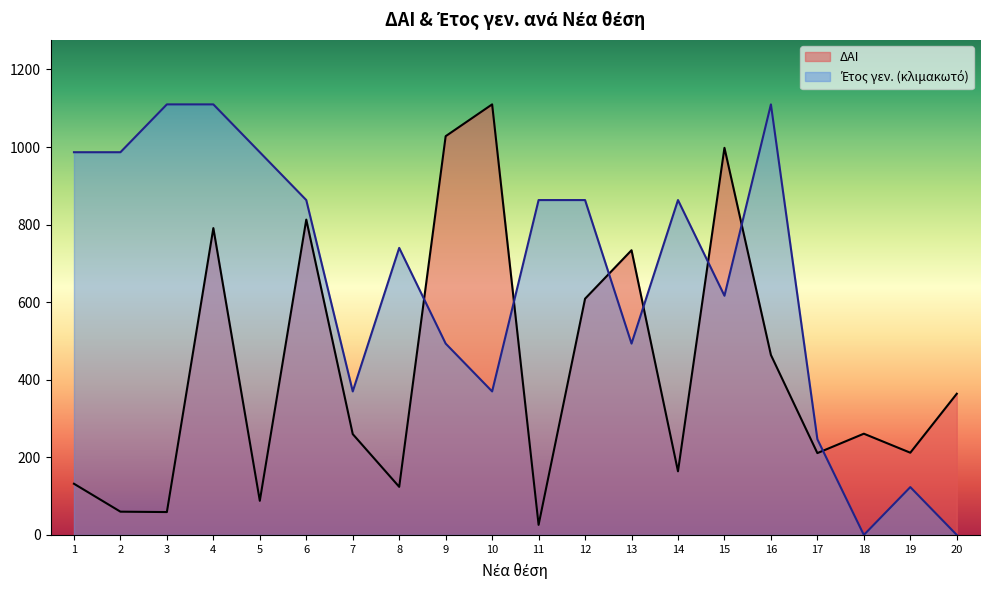

Reading left to right, extract all data points from this chart.

ΔΑΙ: 1=132.0	2=60.0	3=59.0	4=791.0	5=88.0	6=813.0	7=260.0	8=124.0	9=1028.0	10=1110.0	11=26.0	12=609.0	13=734.0	14=164.0	15=998.0	16=464.0	17=211.0	18=261.0	19=212.0	20=364.0
Έτος γεν.: 1=986.7	2=986.7	3=1110.0	4=1110.0	5=986.7	6=863.3	7=370.0	8=740.0	9=493.3	10=370.0	11=863.3	12=863.3	13=493.3	14=863.3	15=616.7	16=1110.0	17=246.7	18=0.0	19=123.3	20=0.0